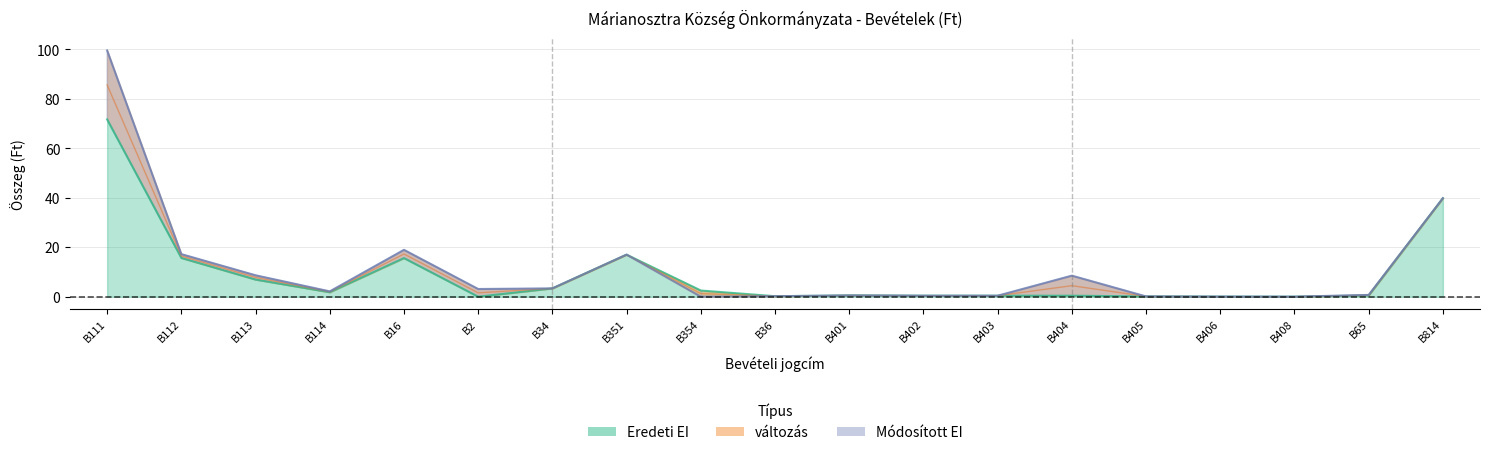

How many values in the Módosított EI series are below 2?

9